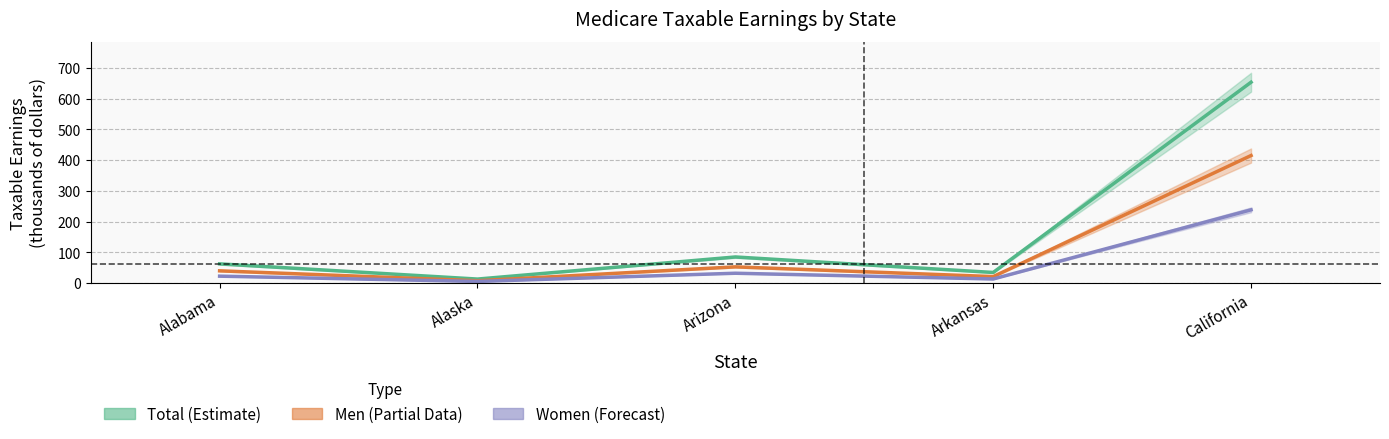

Reading right to left, what are all the values shown in this chart?

Total Wage & Salary: California=653.5	Arkansas=34.7	Arizona=85.1	Alaska=13.2	Alabama=62.6
Men Wage & Salary: California=415.1	Arkansas=21.2	Arizona=52.9	Alaska=7.7	Alabama=40.0
Women Wage & Salary: California=238.4	Arkansas=13.4	Arizona=32.2	Alaska=5.5	Alabama=22.6